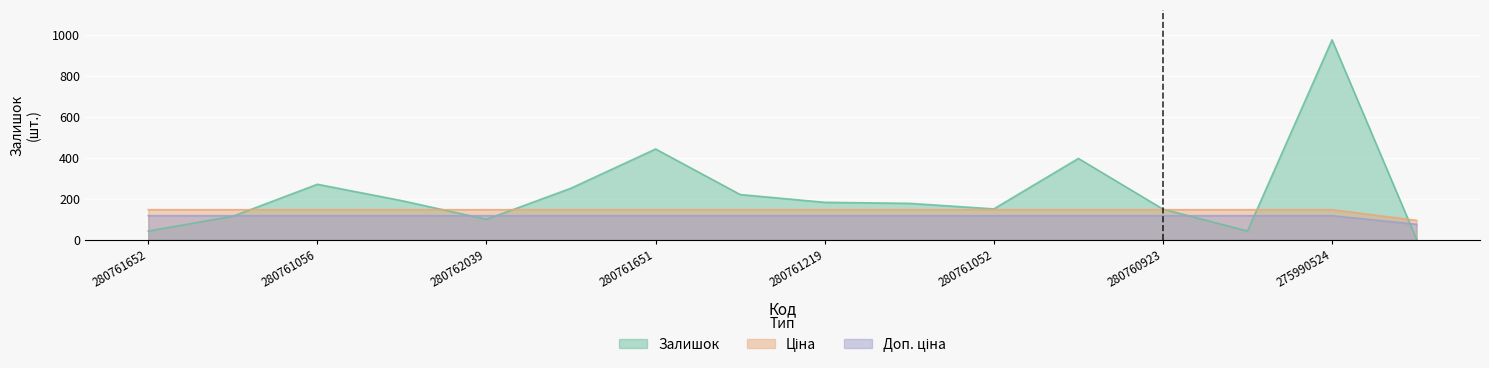

At which category is the sum across all series the highest?

275990524